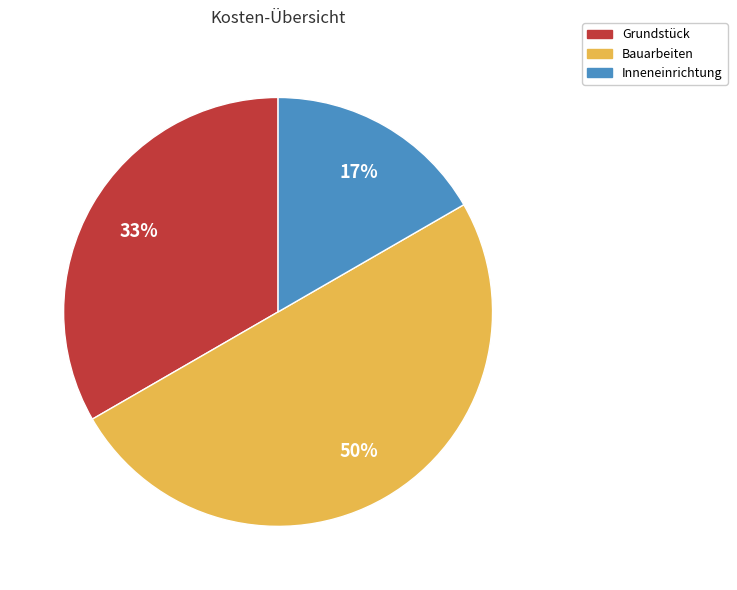

Which category has the biggest portion of the pie?

Bauarbeiten